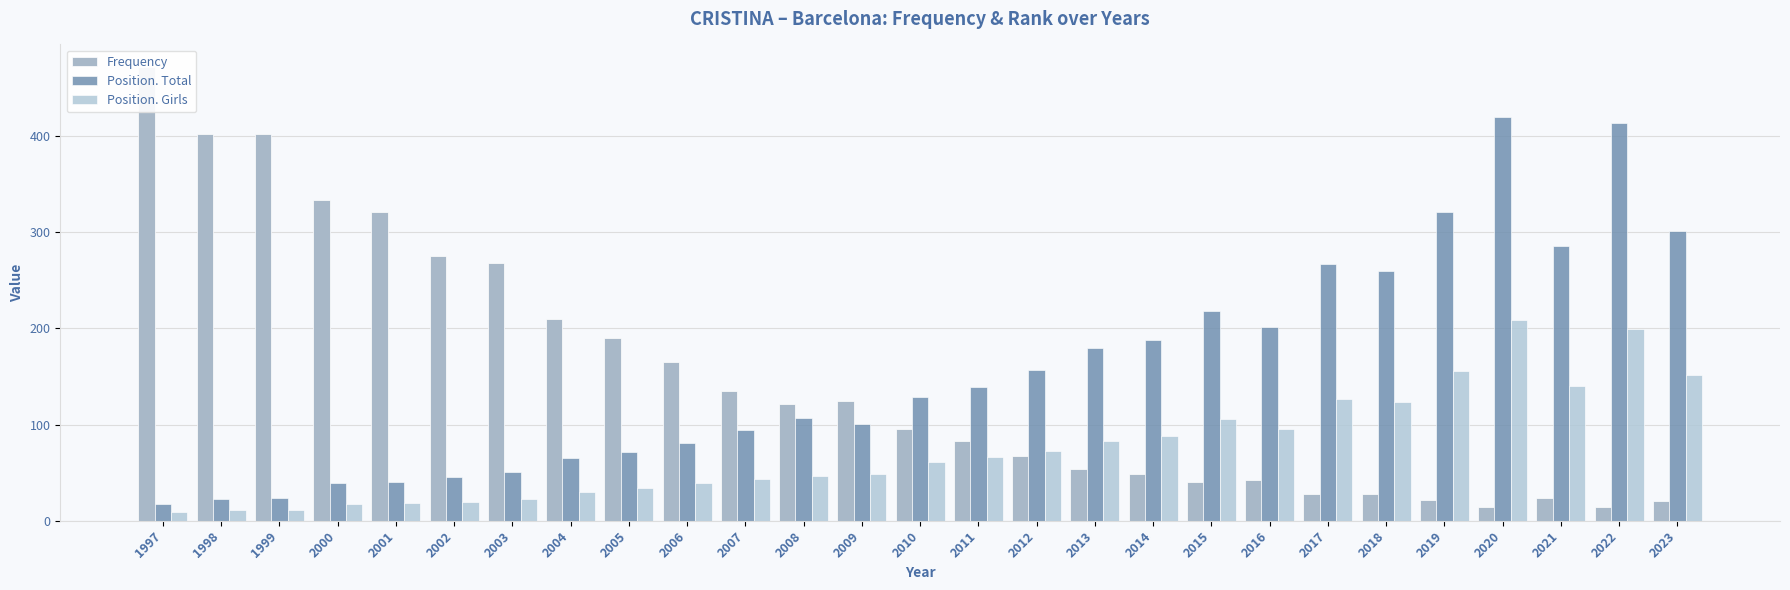

At how many categories does at least one series exceed 46?

27